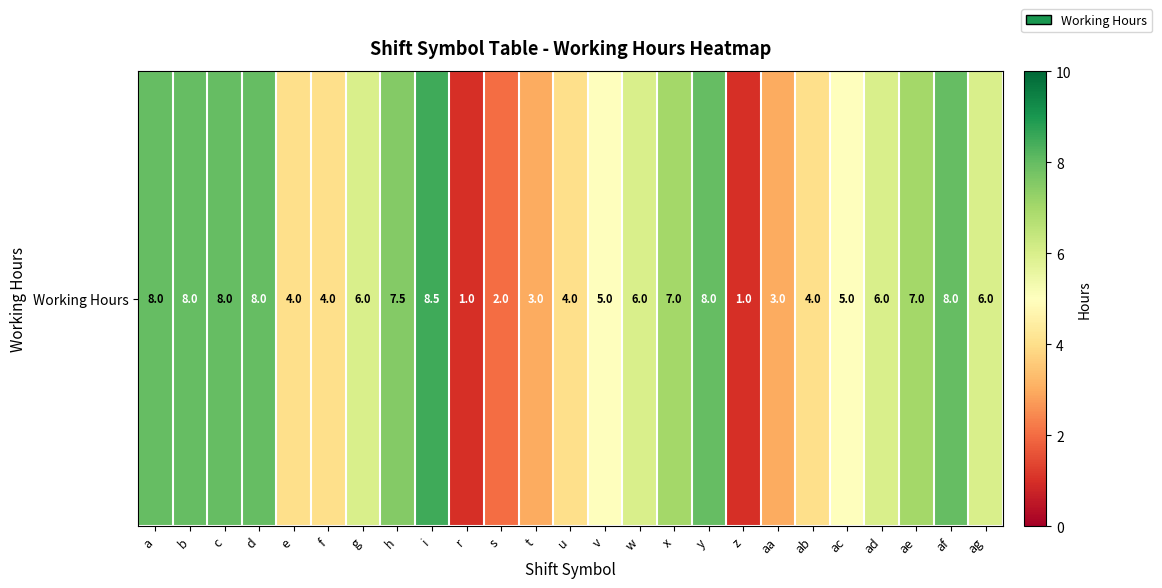

Which category has the lowest value across all series?

r